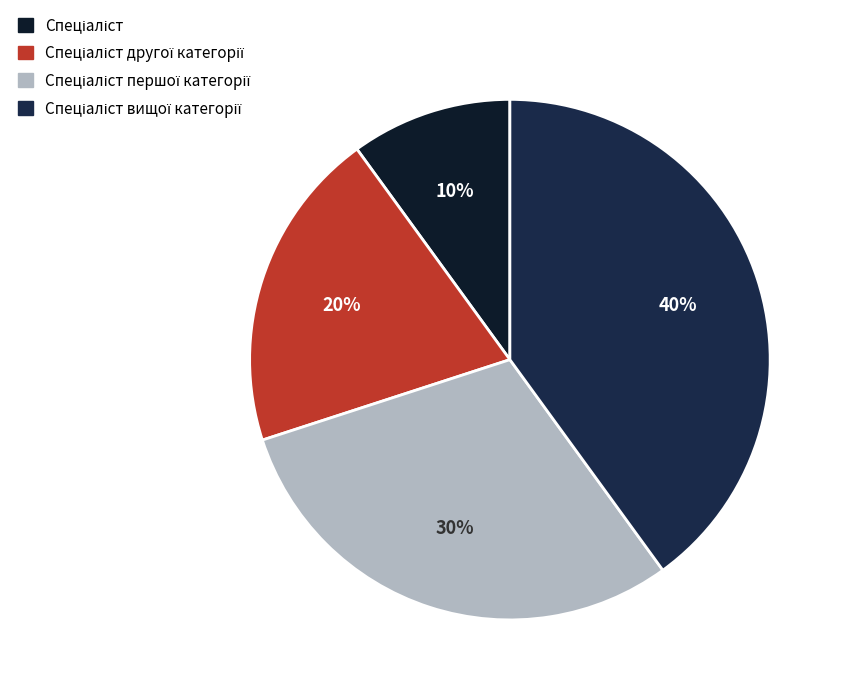

The Спеціаліст другої категорії slice represents 20% of the pie. True or false?

True